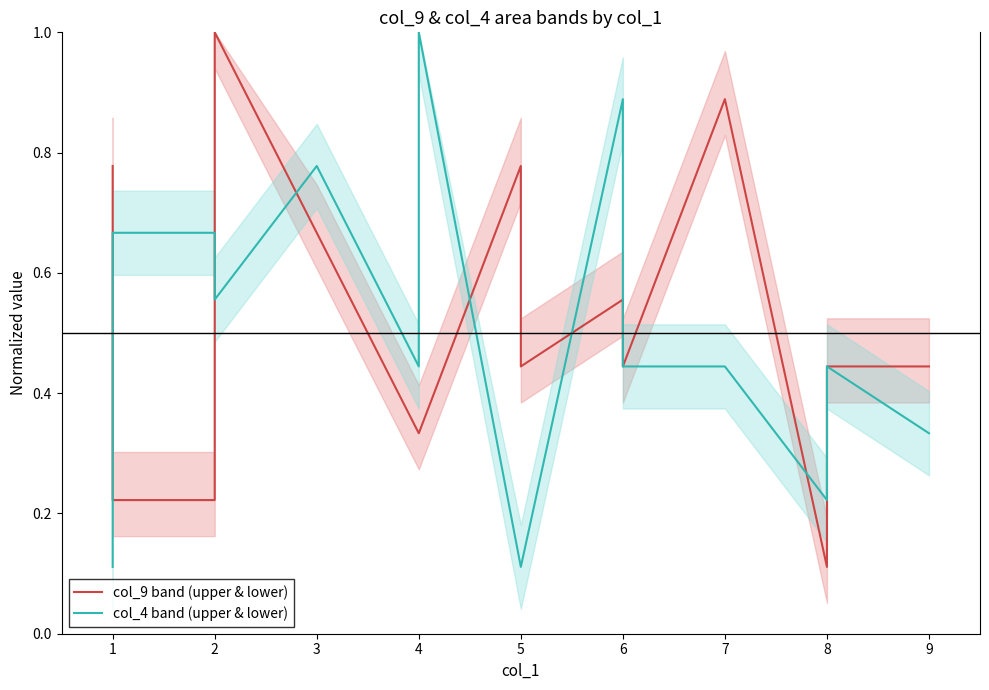

Rank the series by their maximum value, from lowest to highest.

col_9 band (upper & lower), col_4 band (upper & lower)